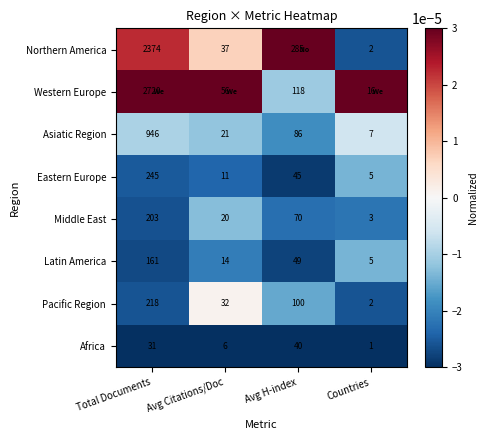

Count the number of data series in this chart.

8